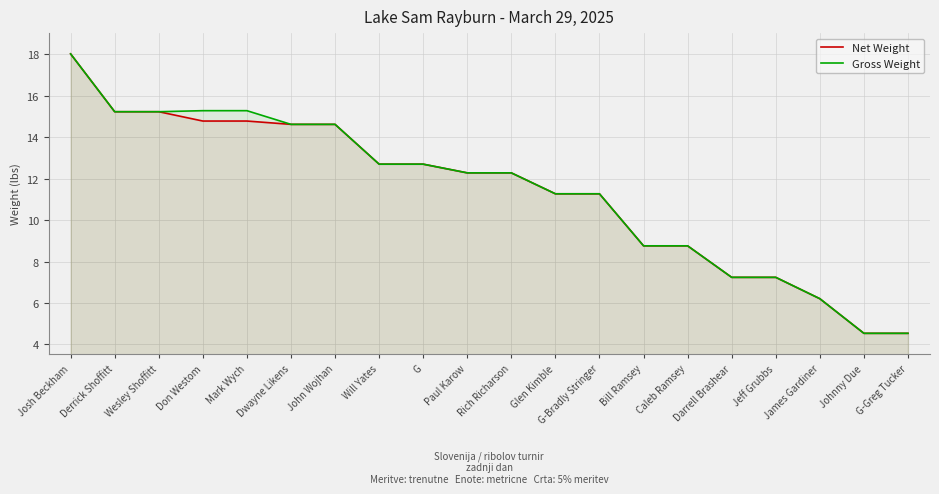

What is the difference between the second highest and second lowest values in the Net Weight series?

10.7